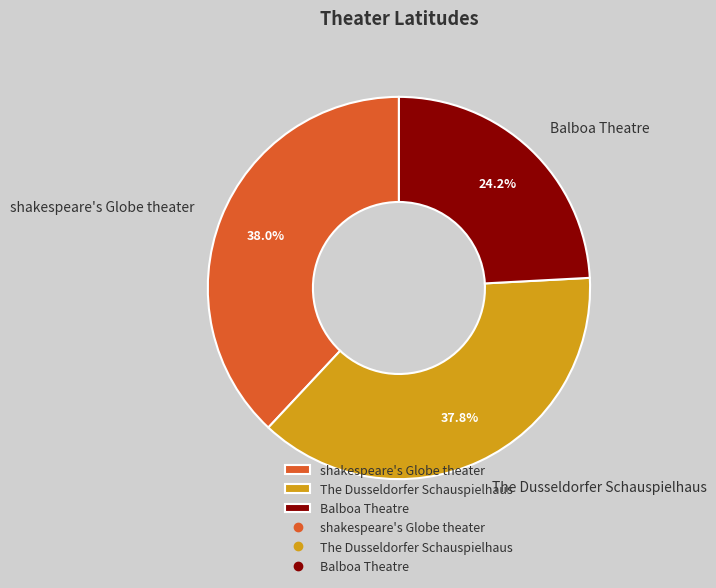

To the nearest percent, what portion does Balboa Theatre represent?

24%